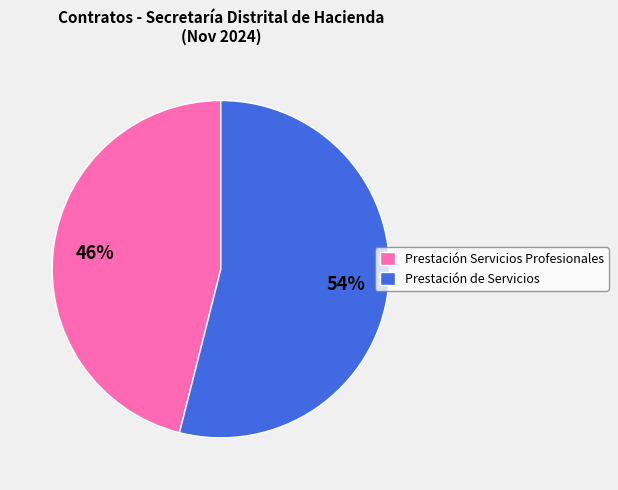

How many segments does this pie chart have?

2